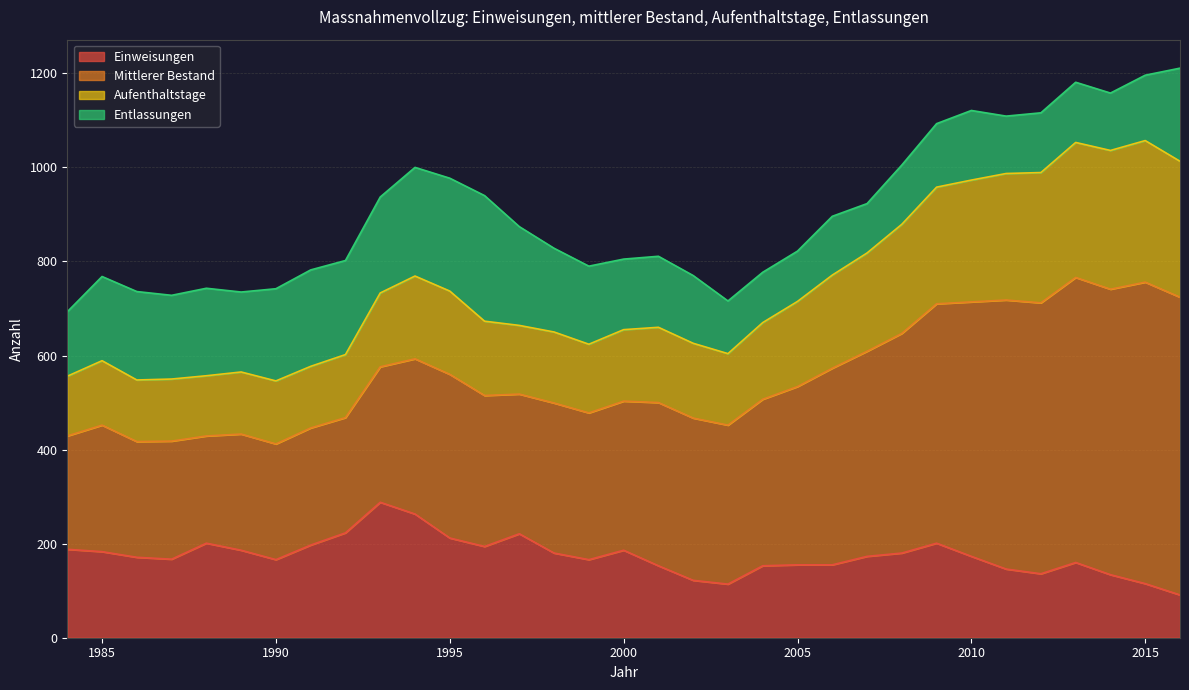

The Aufenthaltstage series shows 404 at 1995. True or false?

False